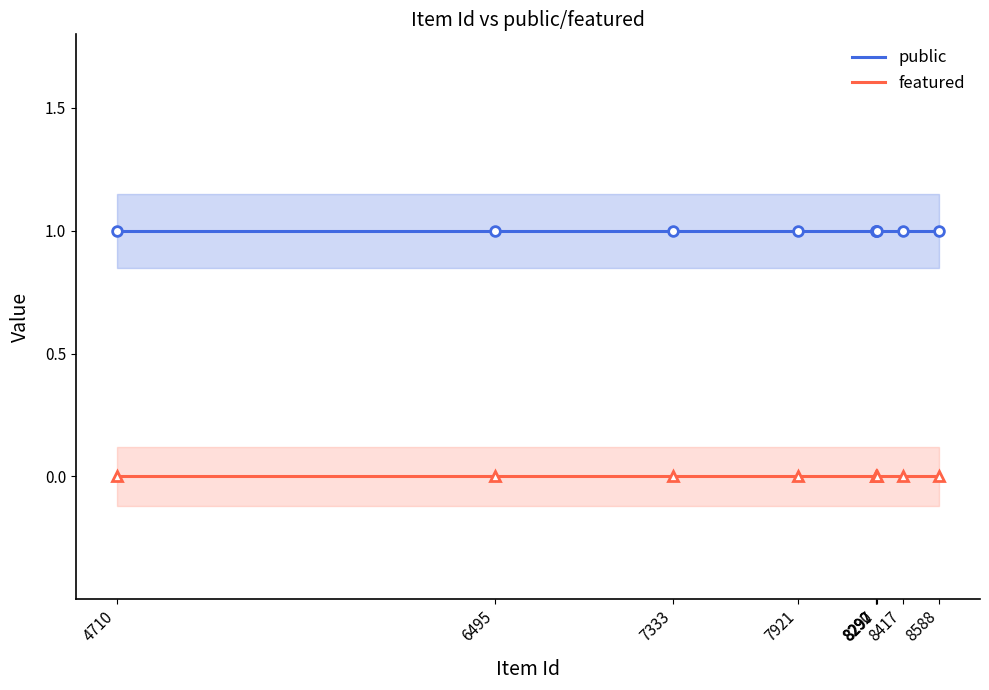

Is the value of public at 4710 greater than the value of featured at 6495?

Yes